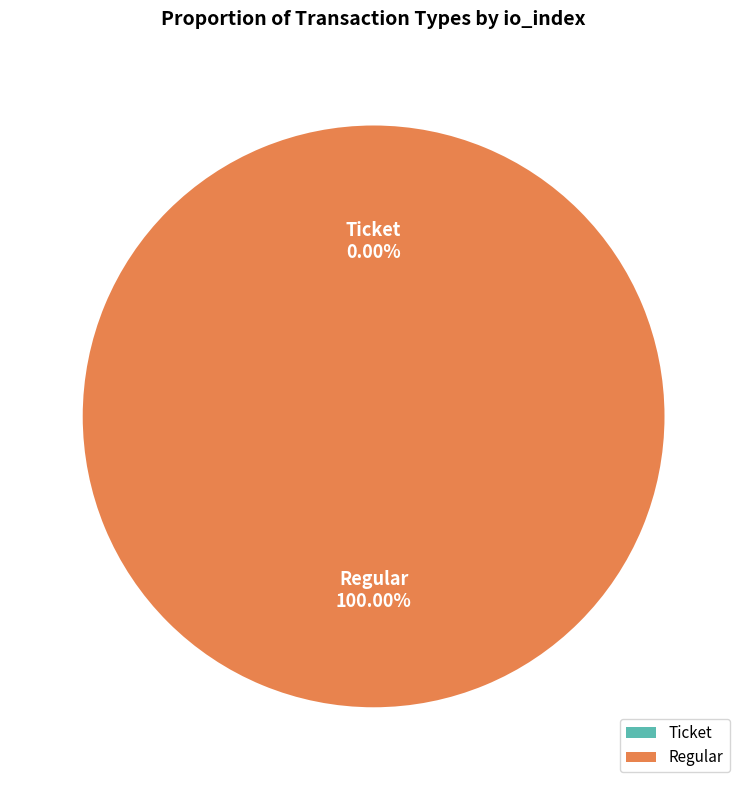

To the nearest percent, what is the difference between the Regular (io_index=4) and Ticket (io_index=0) slice percentages?

100%